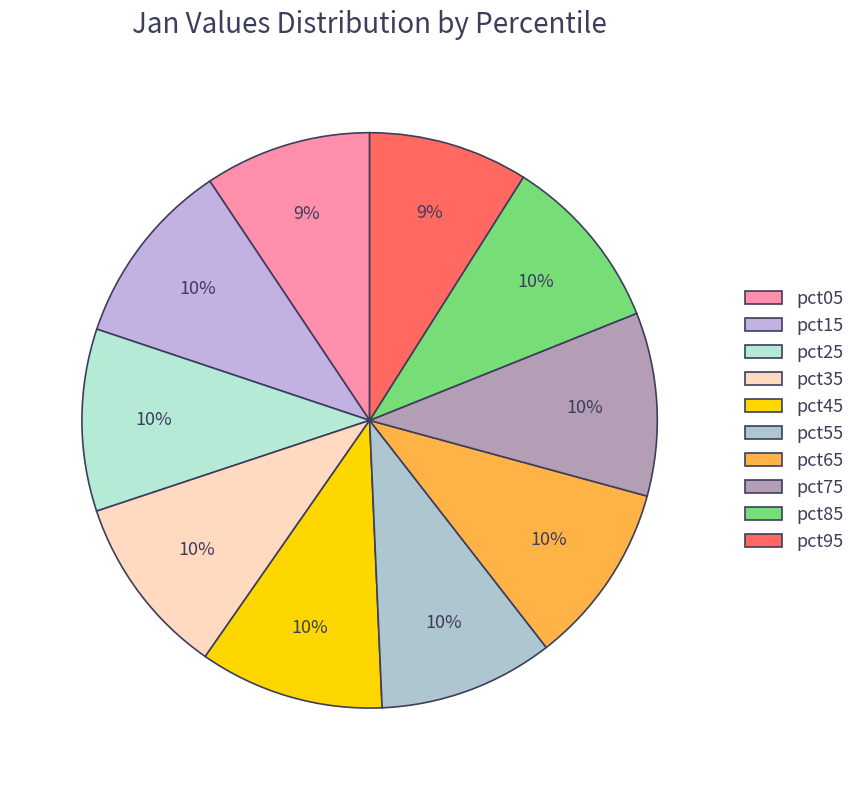

Does any single category account for the majority?

No